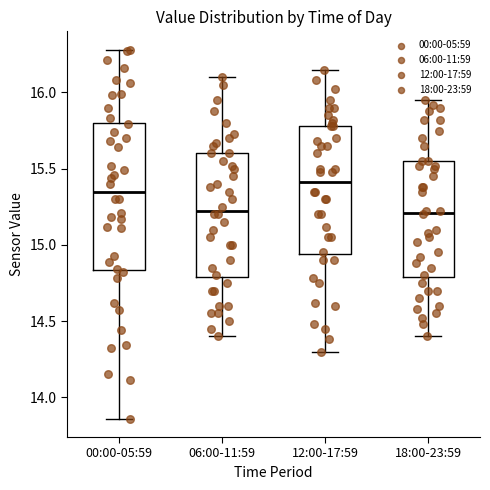

Which box's median line is the highest?

12:00-17:59